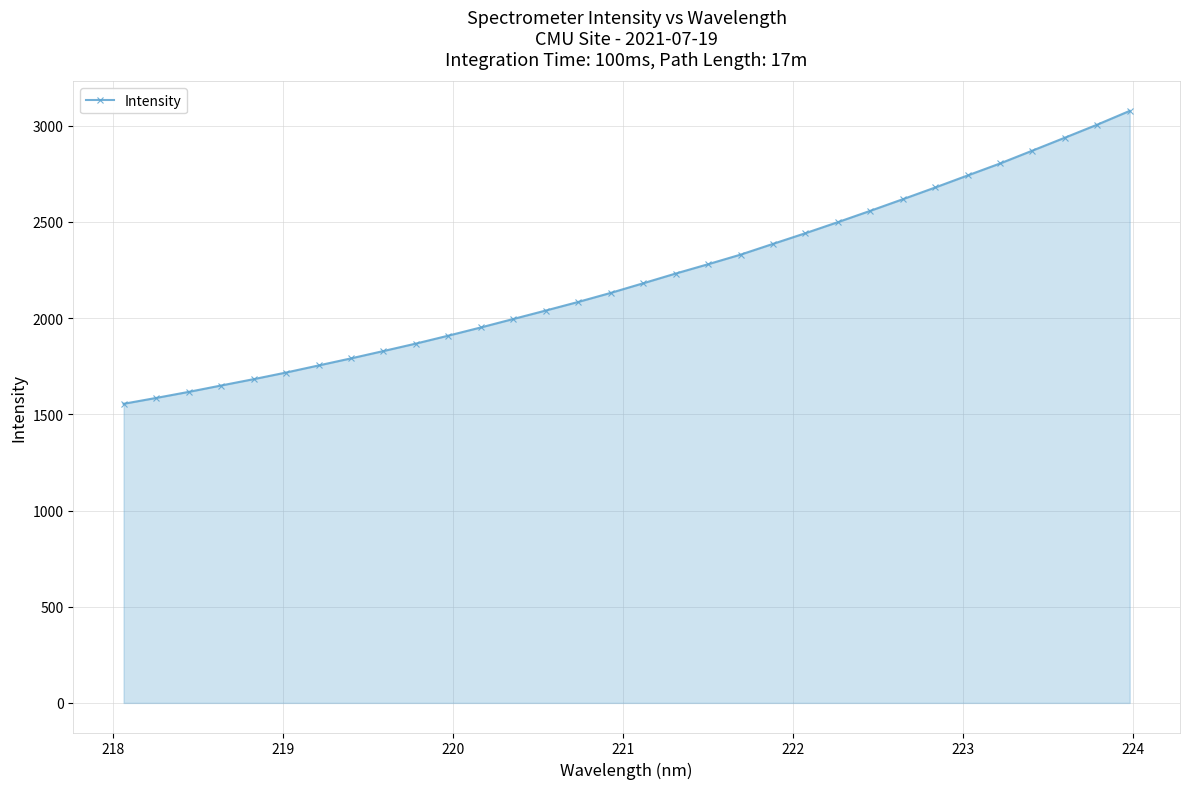

What is the difference between the maximum and minimum values?

1522.6